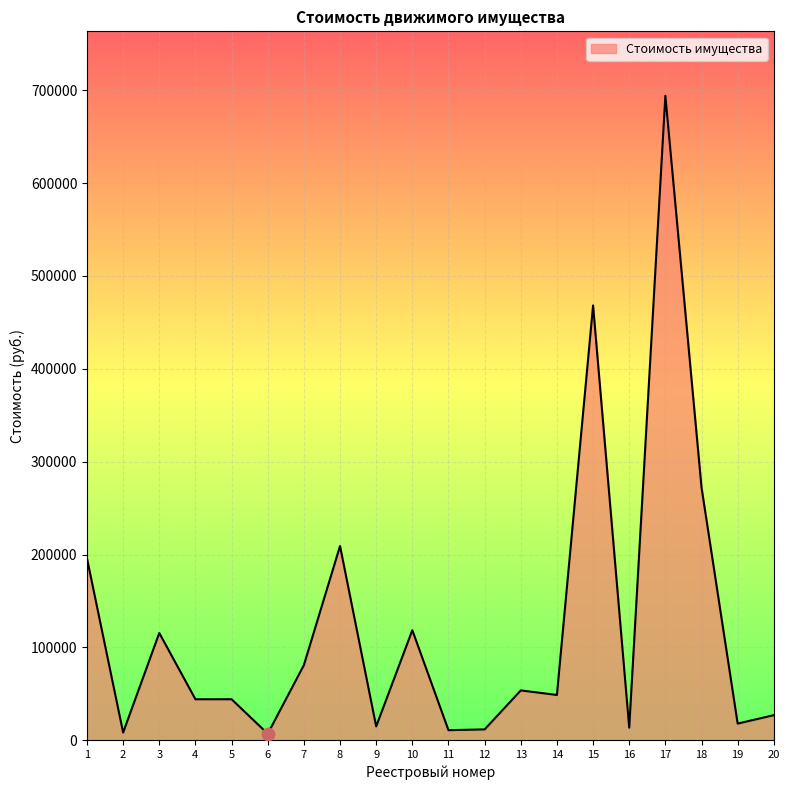

What is the change in value from 8 to 20?

-182166.9